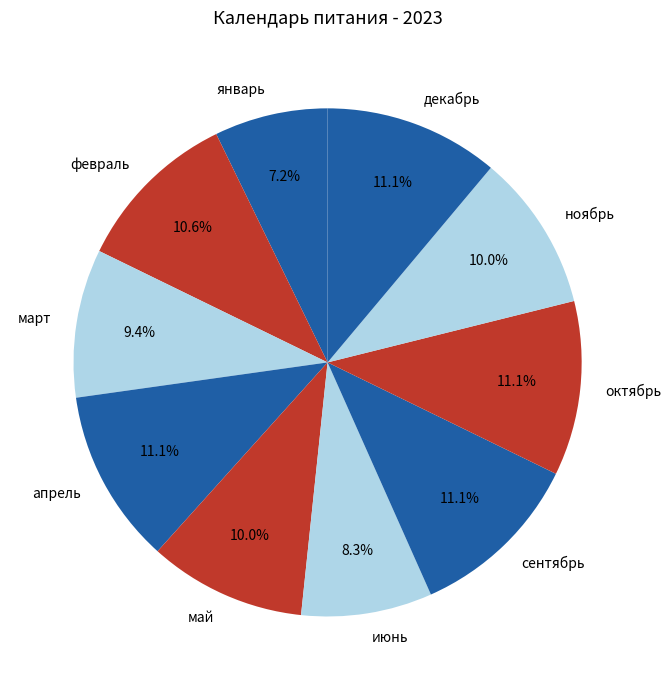

Between ноябрь and июнь, which is larger?

ноябрь